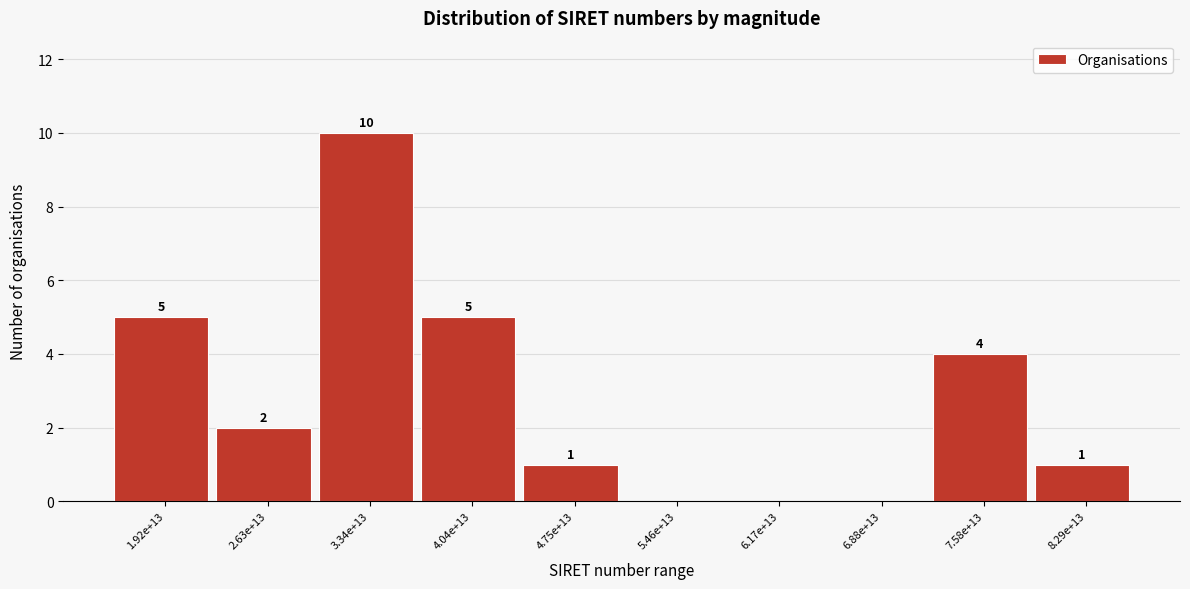

Reading left to right, transcribe all the data shown in this chart.

1.92e+13=5	2.63e+13=2	3.34e+13=10	4.04e+13=5	4.75e+13=1	5.46e+13=0	6.17e+13=0	6.88e+13=0	7.58e+13=4	8.29e+13=1